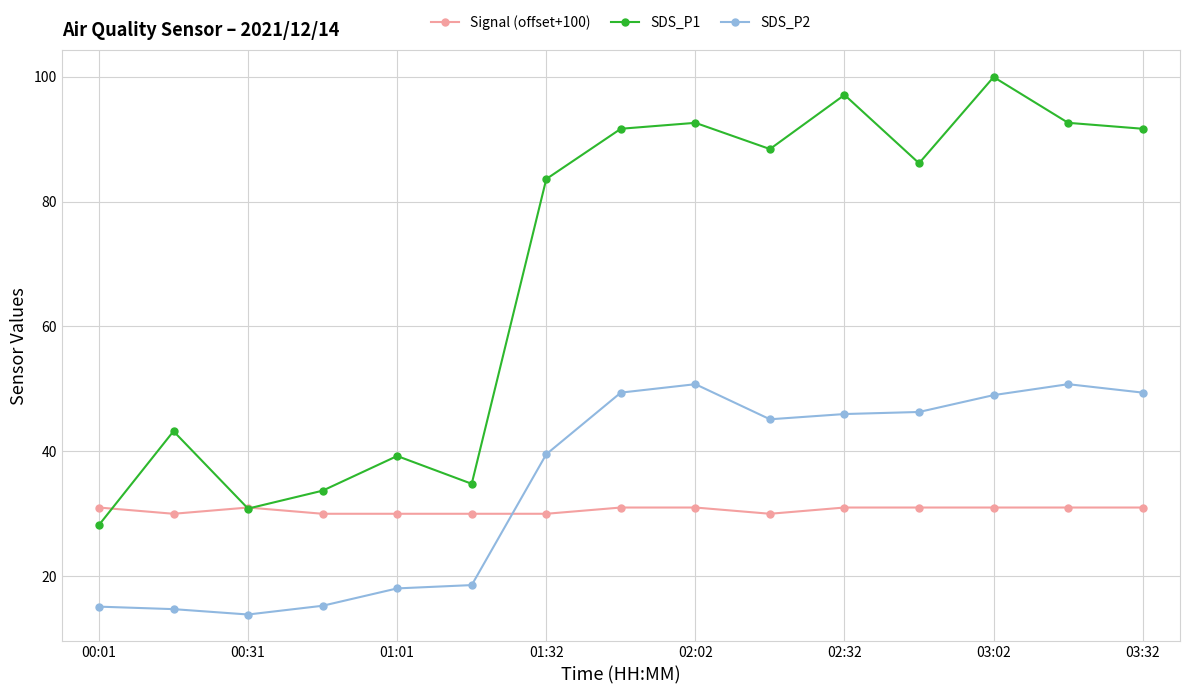

Which series has the widest spread of values?

SDS_P1